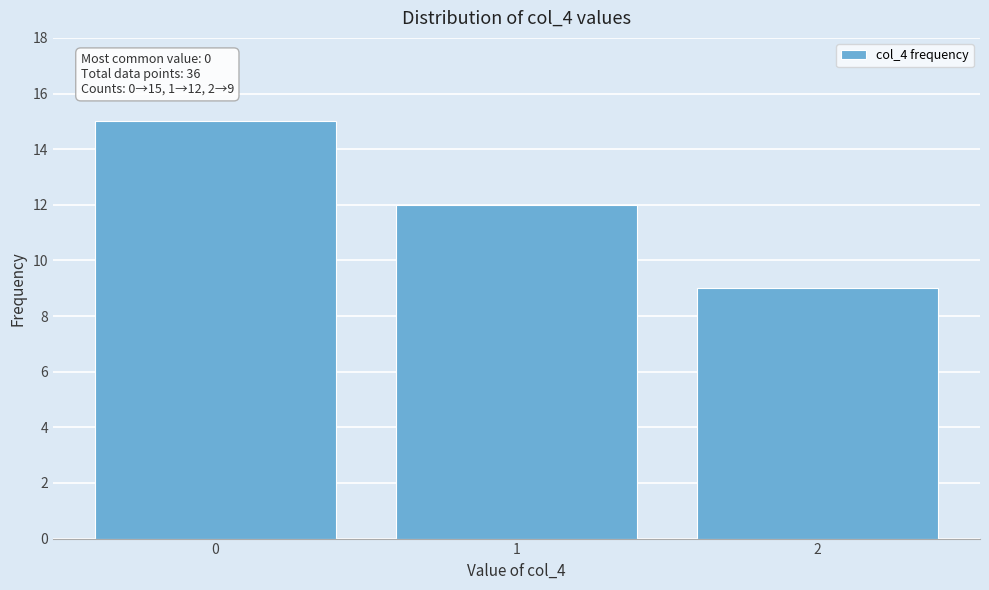

Over which range of the x-axis is the bar tallest?

-0.5 to 0.5